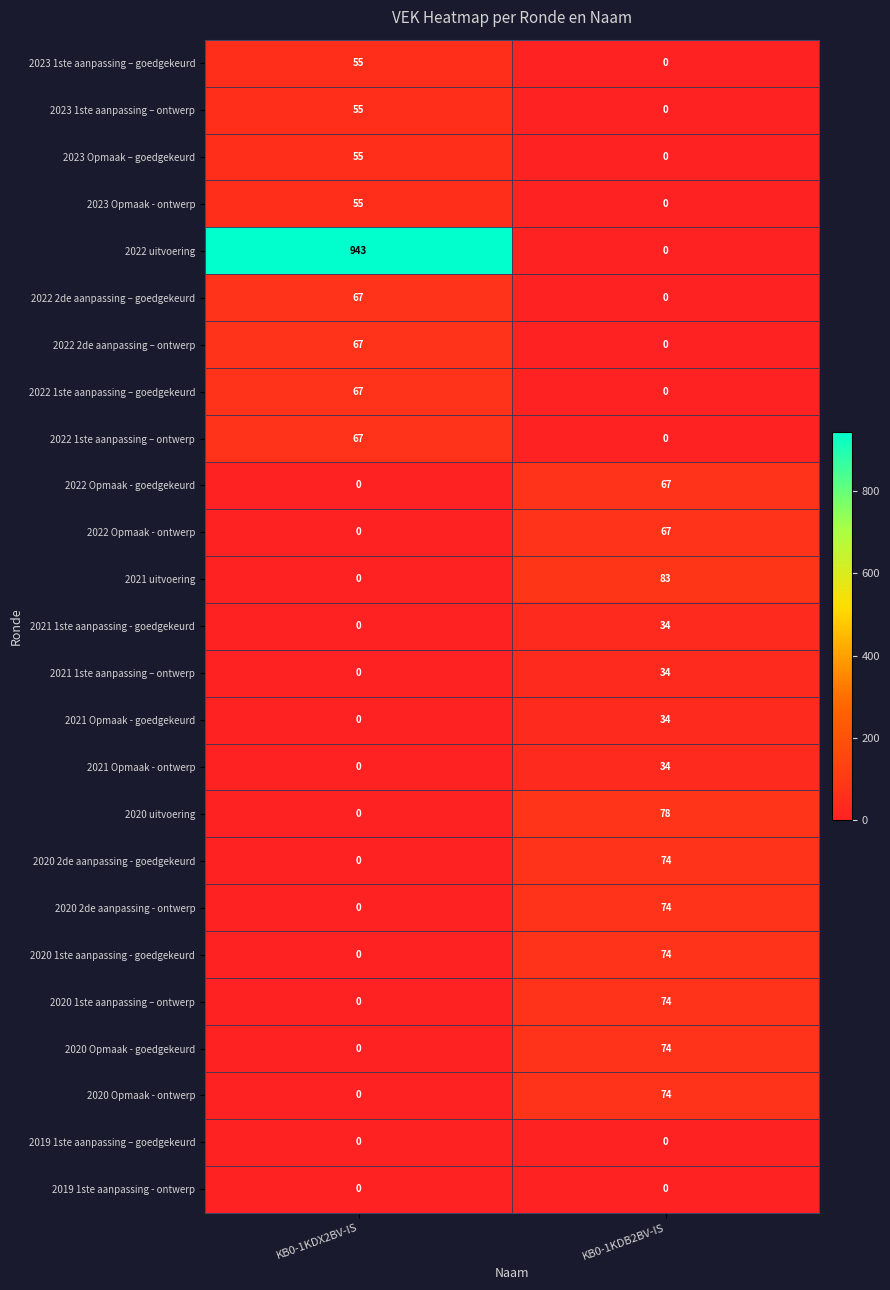

The 2022 uitvoering series shows 202 at KB0-1KDX2BV-IS. True or false?

False